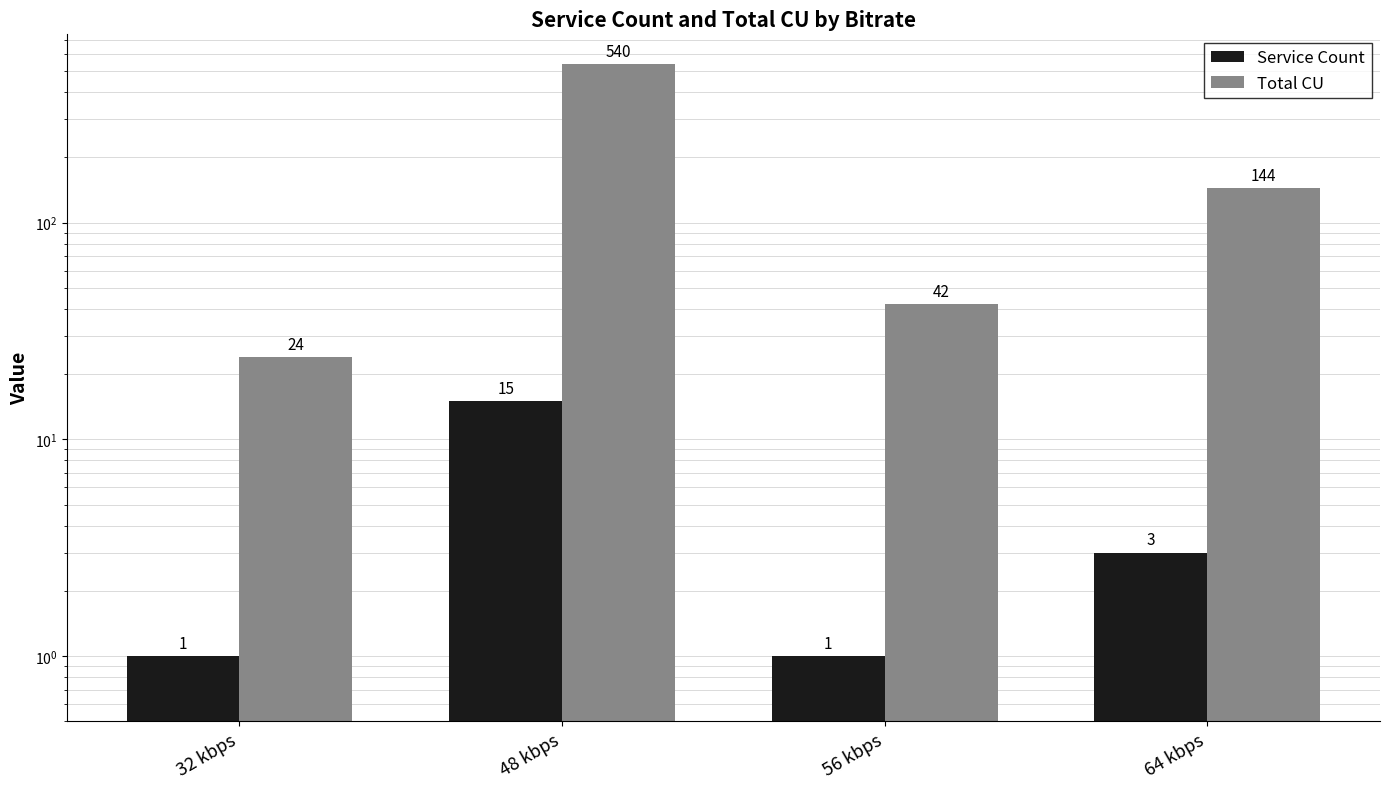

What is the difference between the Total CU values at 48 kbps and 64 kbps?

396